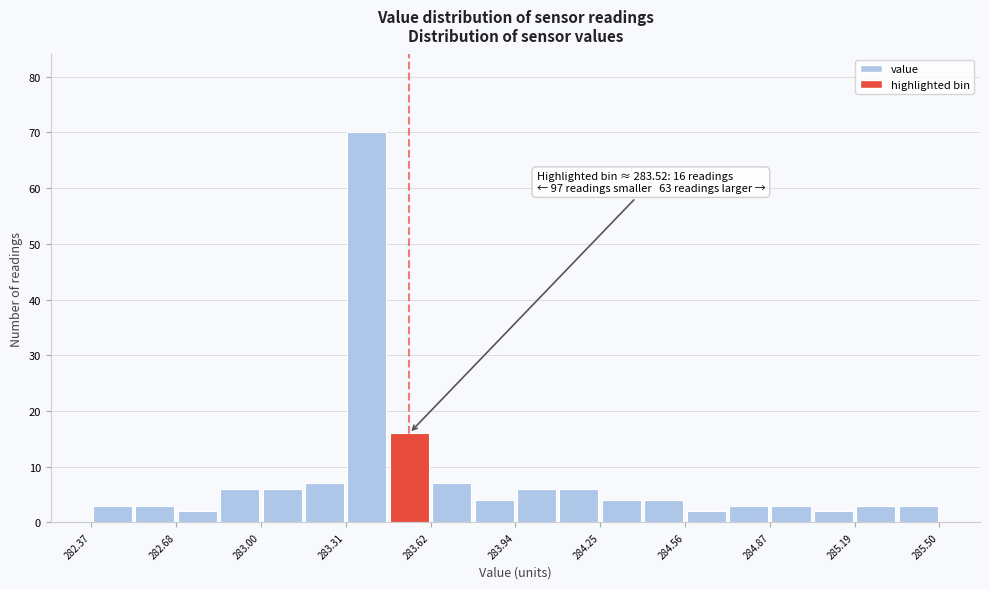

Around what value on the x-axis is the tallest bar? Give the approximate position of its centre, as read against the axis.

283.40